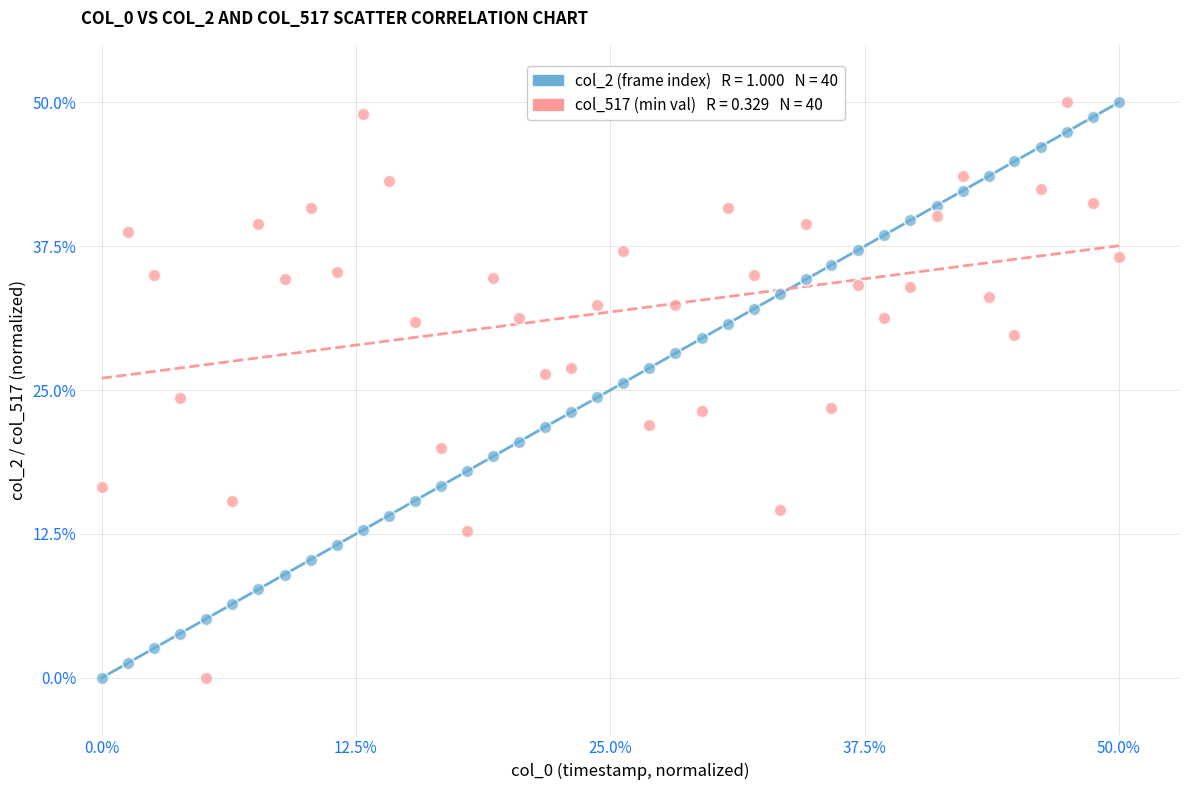

Across all data points, what is the range of X values (max minus min)?

50.0